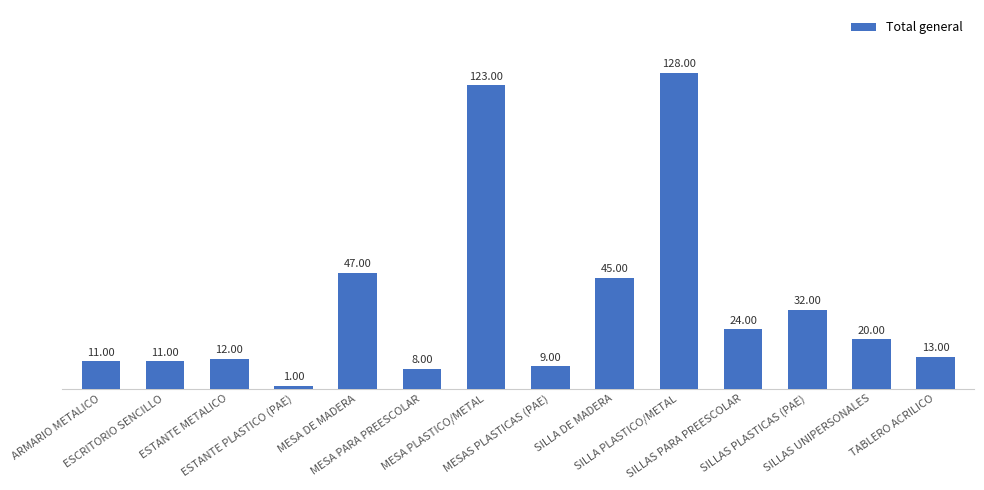

What is the average value?

35